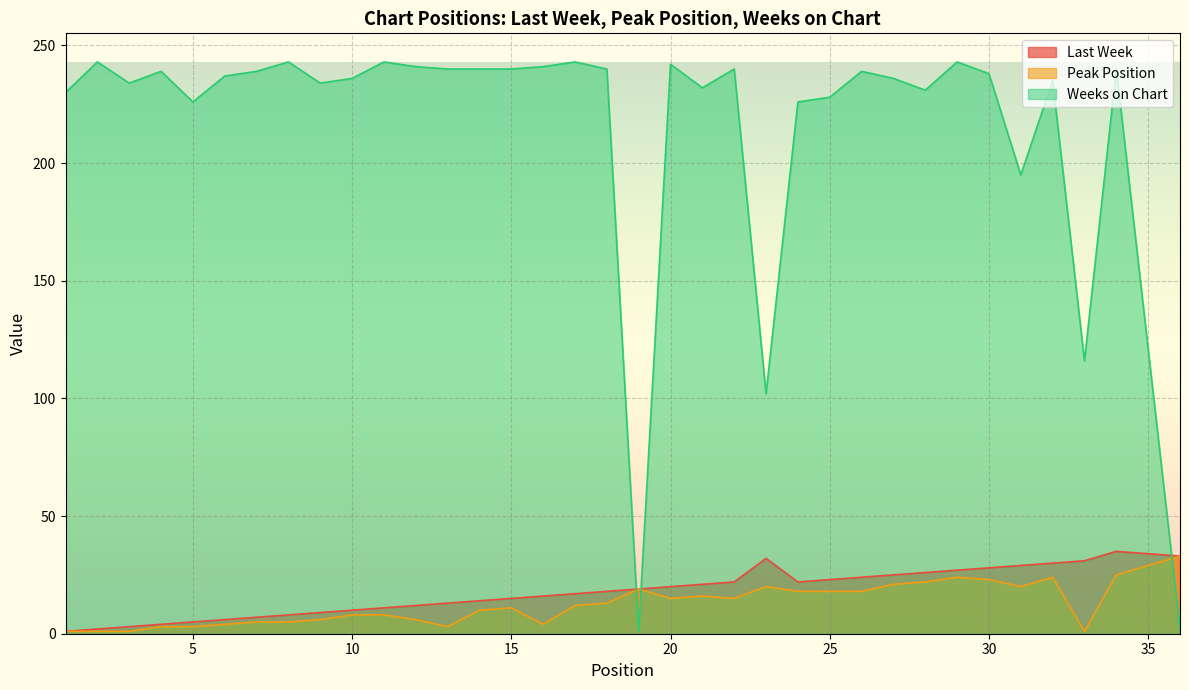

True or false: Last Week has a value of 22 at 22.

True